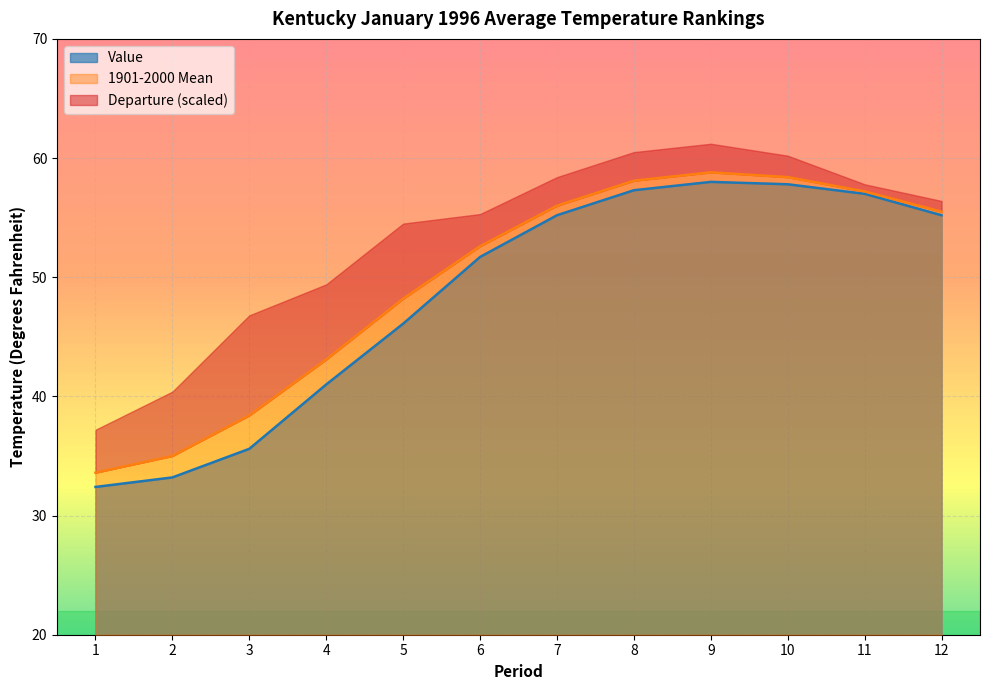

How many interior local peaks does the 1901-2000 Mean series have?

1